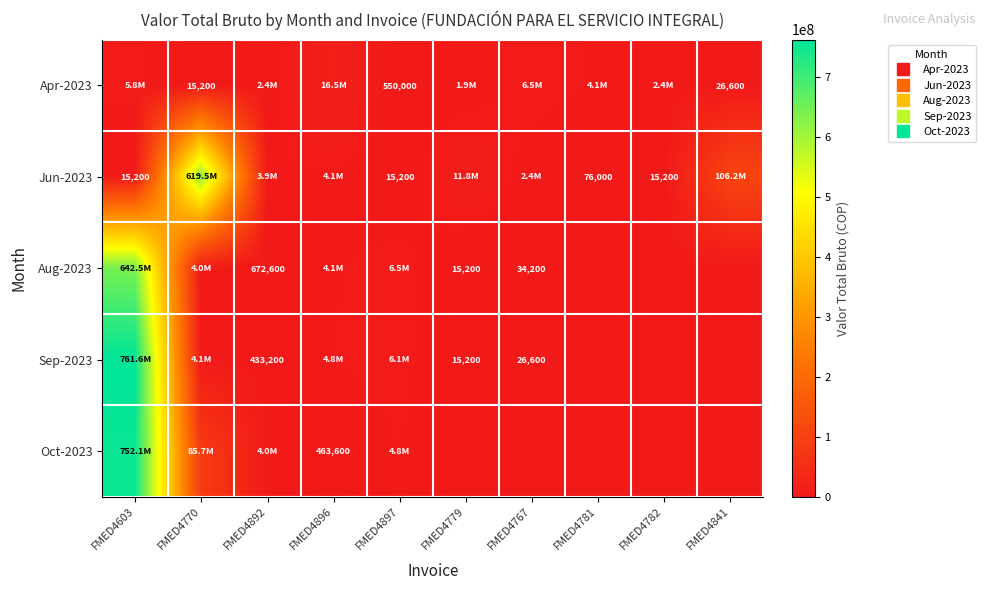

Is it true that Apr-2023 equals 2360000 at FMED4892?

True